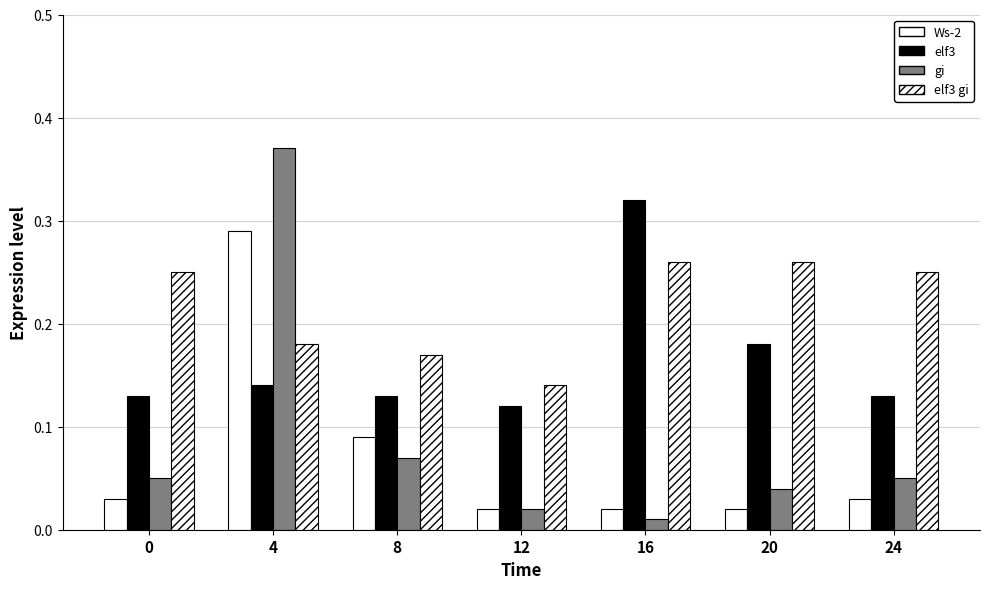

The value of elf3 gi at 4 is 0.2. True or false?

True